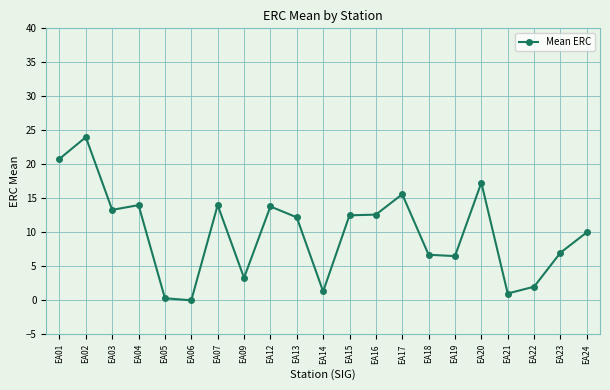

Which category has the highest value across all series?

EA02